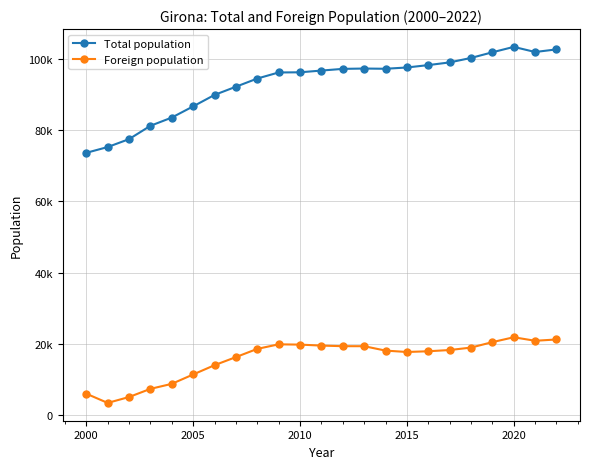

What is the difference between the second highest and minimum values in the Foreign population series?

17806